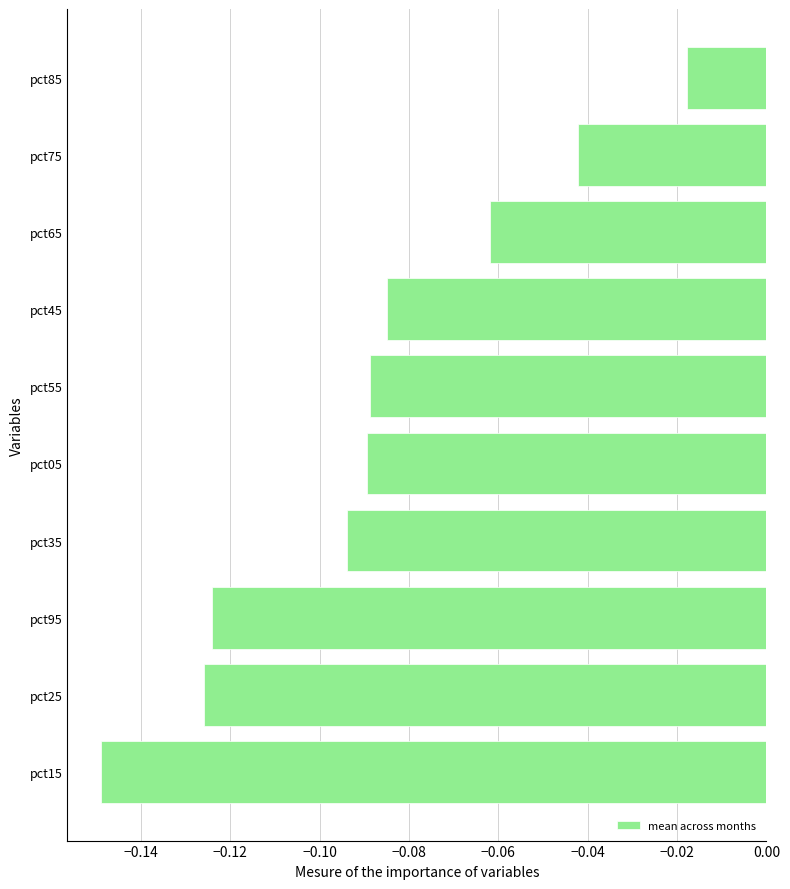

What is the sum of all values?

-0.9